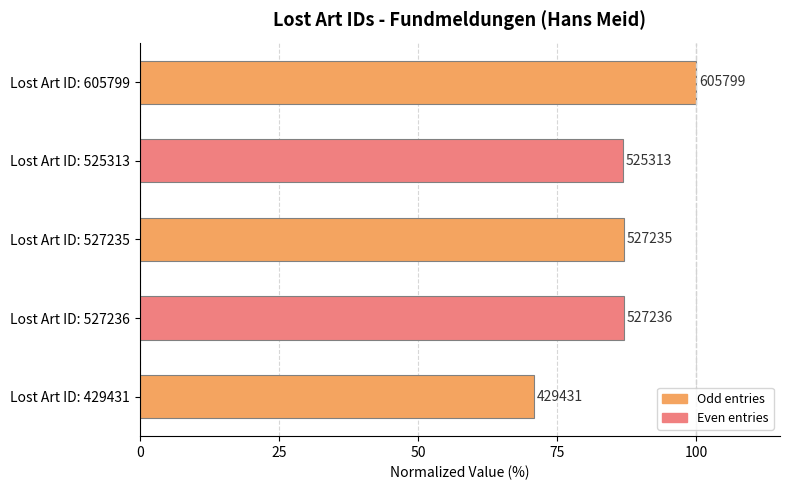

Are the bars horizontal?

Yes